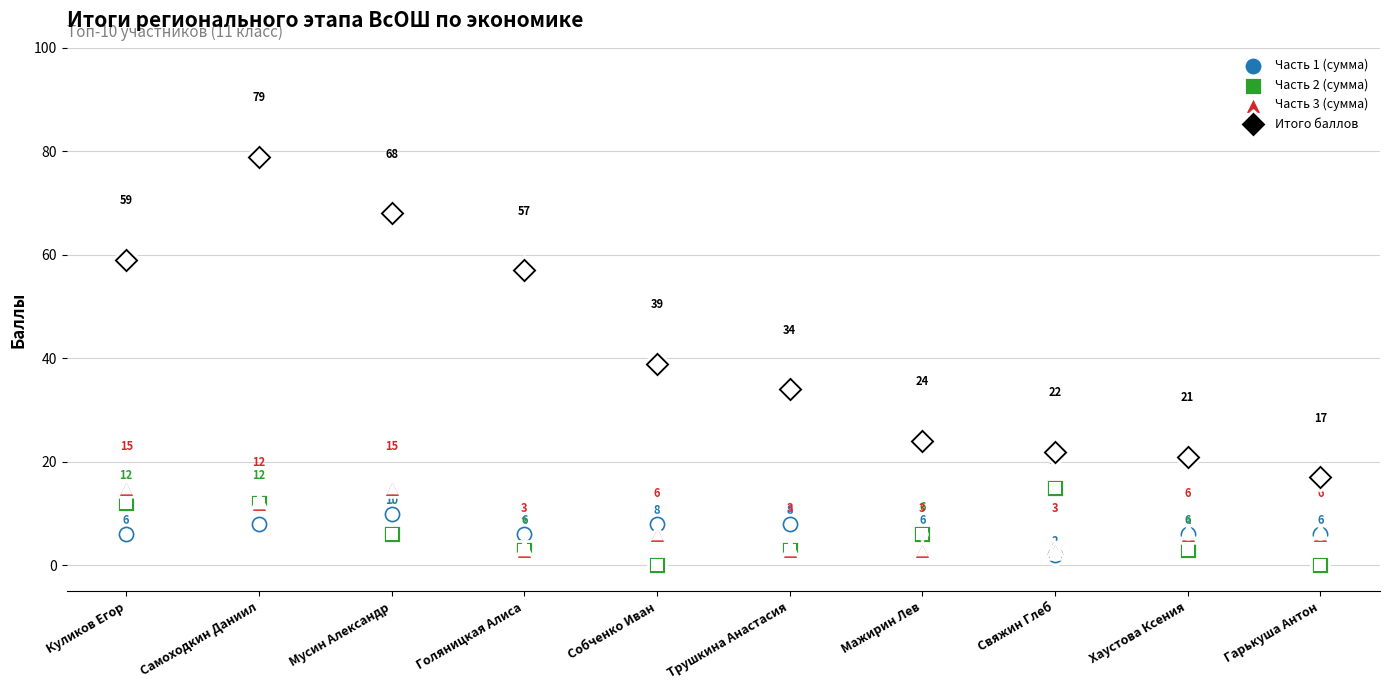

Which series has the largest total across all categories?

Итого баллов